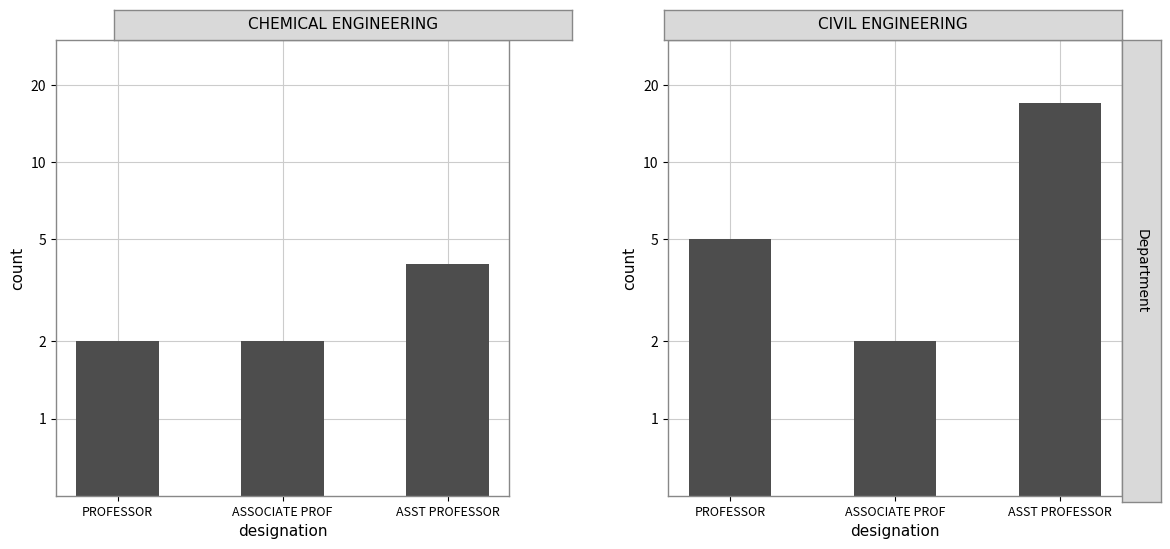

What are all the series names shown in the legend?

CHEMICAL ENGINEERING, CIVIL ENGINEERING